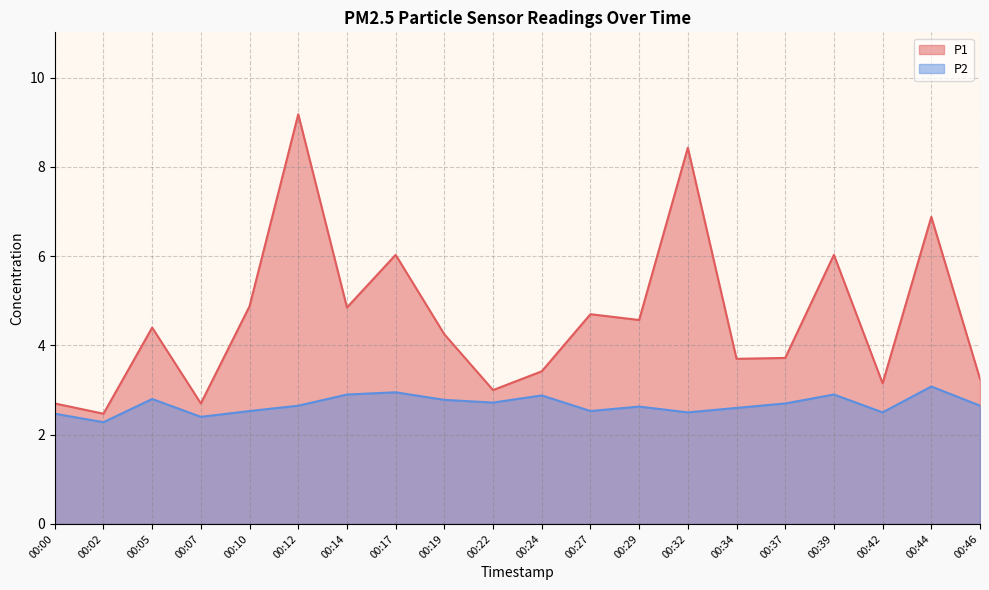

Reading right to left, list all the values displayed in this chart.

P1: 3.2	6.9	3.1	6.0	3.7	3.7	8.4	4.6	4.7	3.4	3.0	4.2	6.0	4.8	9.2	4.9	2.7	4.4	2.5	2.7
P2: 2.6	3.1	2.5	2.9	2.7	2.6	2.5	2.6	2.5	2.9	2.7	2.8	3.0	2.9	2.6	2.5	2.4	2.8	2.3	2.5